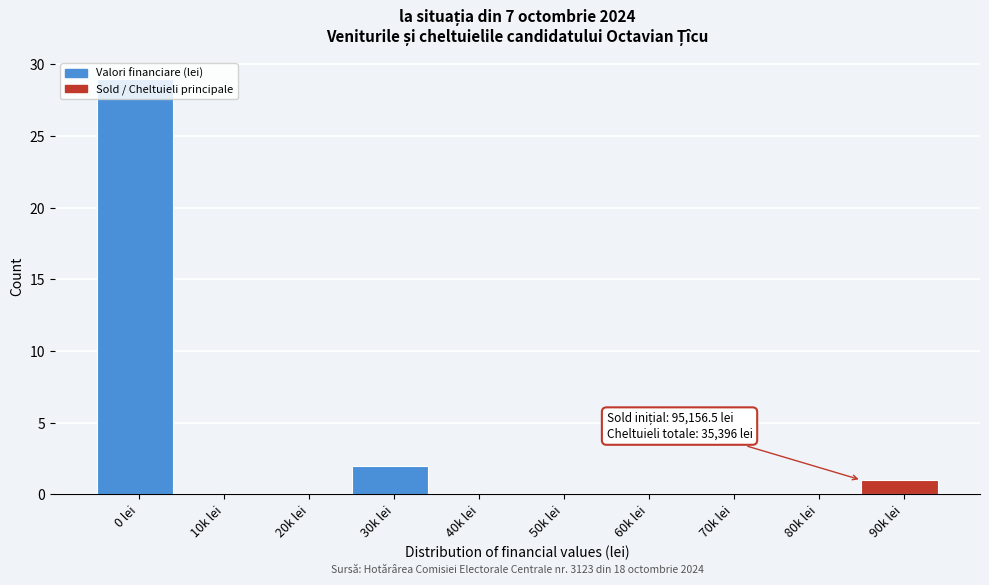

What is the change in value from 0 lei to 80k lei?

-29